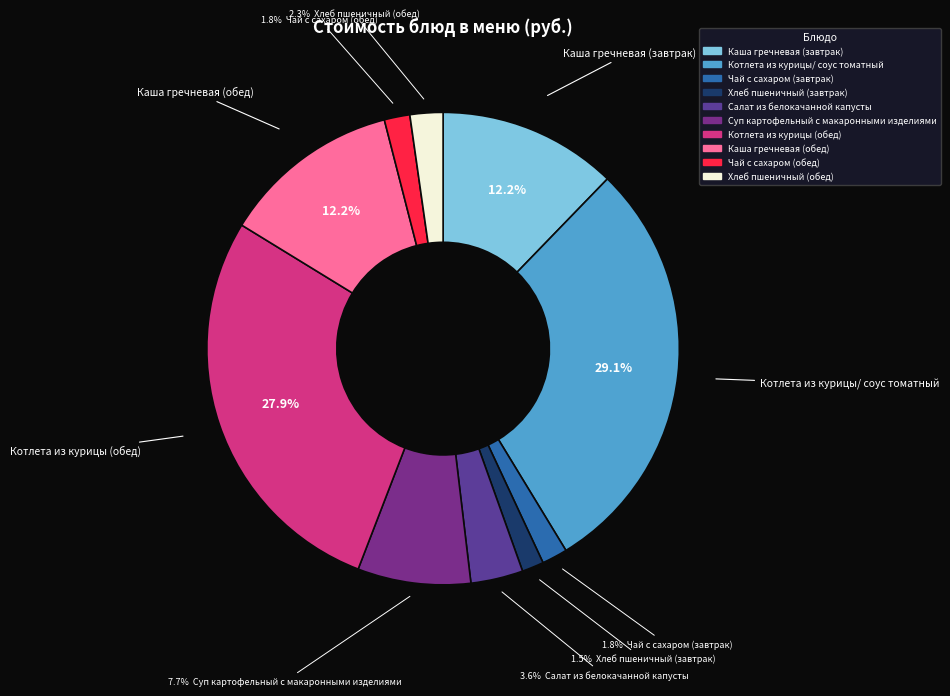

What percentage do Хлеб пшеничный (обед) and Каша гречневая (обед) together represent?

14.5%